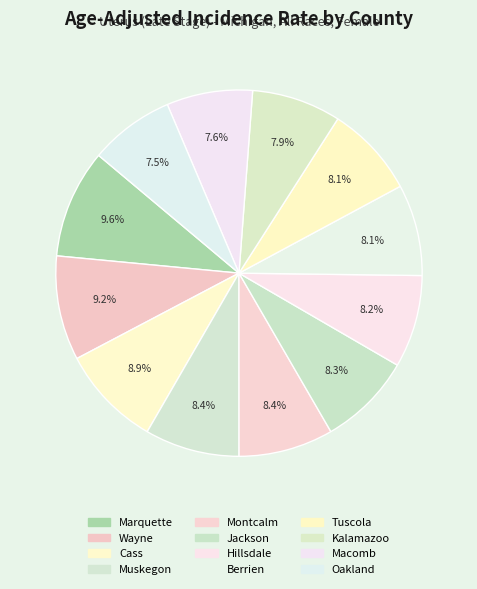

Which slice is the largest?

Marquette